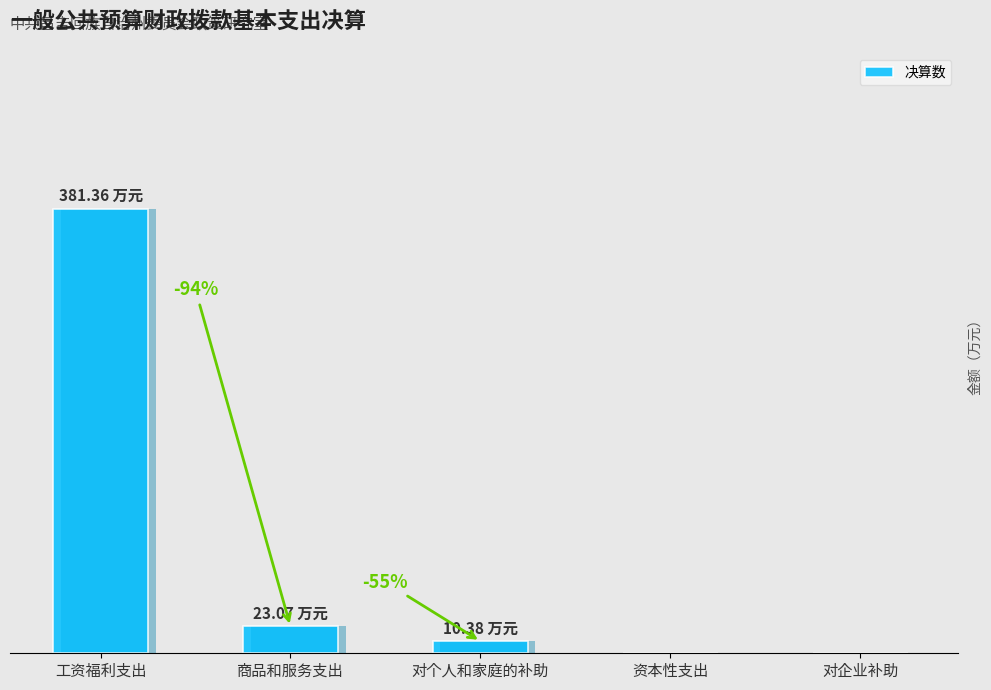

Are the bars grouped side by side (vs. stacked)?

No